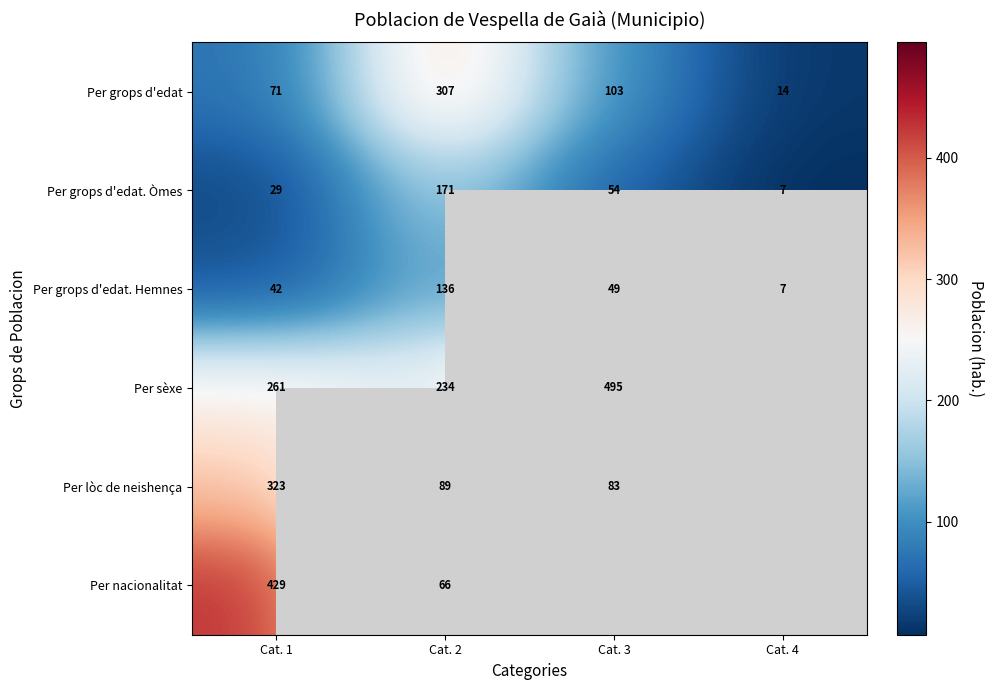

Where does the Per grops d'edat. Hemnes series first go above 49?

Cat. 2